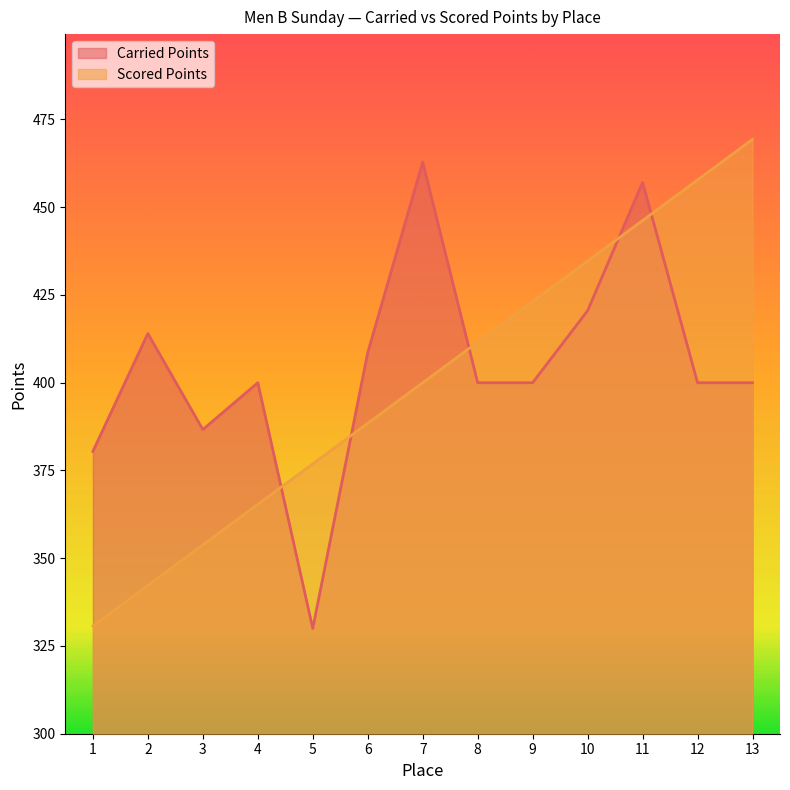

How many values in the Scored Points series are below 400?

6